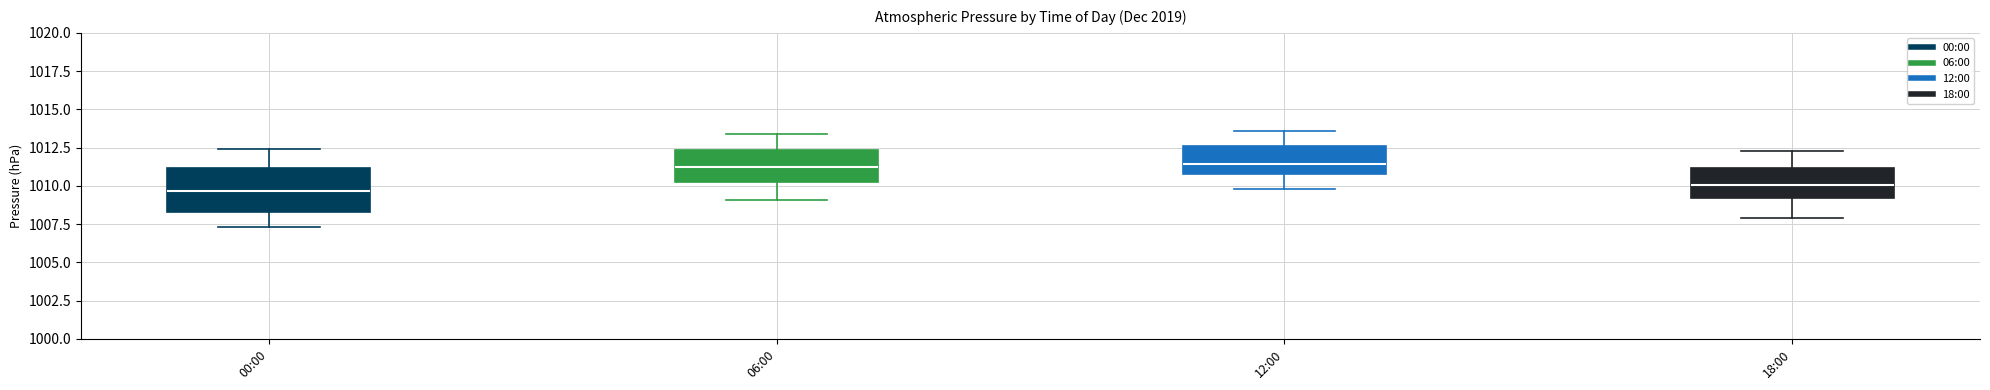

Reading left to right, read every box against the y-axis: the position of its median line, the range the box covers, and the ends of its whiskers. The values are not printed on the chart, so give them approximately, as read against the axis.

00:00: median 1009.5, box 1008.5 to 1011.0, whiskers 1007.5 to 1012.5
06:00: median 1011.5, box 1010.0 to 1012.5, whiskers 1009.0 to 1013.5
12:00: median 1011.5, box 1011.0 to 1012.5, whiskers 1010.0 to 1013.5
18:00: median 1010.0, box 1009.0 to 1011.0, whiskers 1008.0 to 1012.5